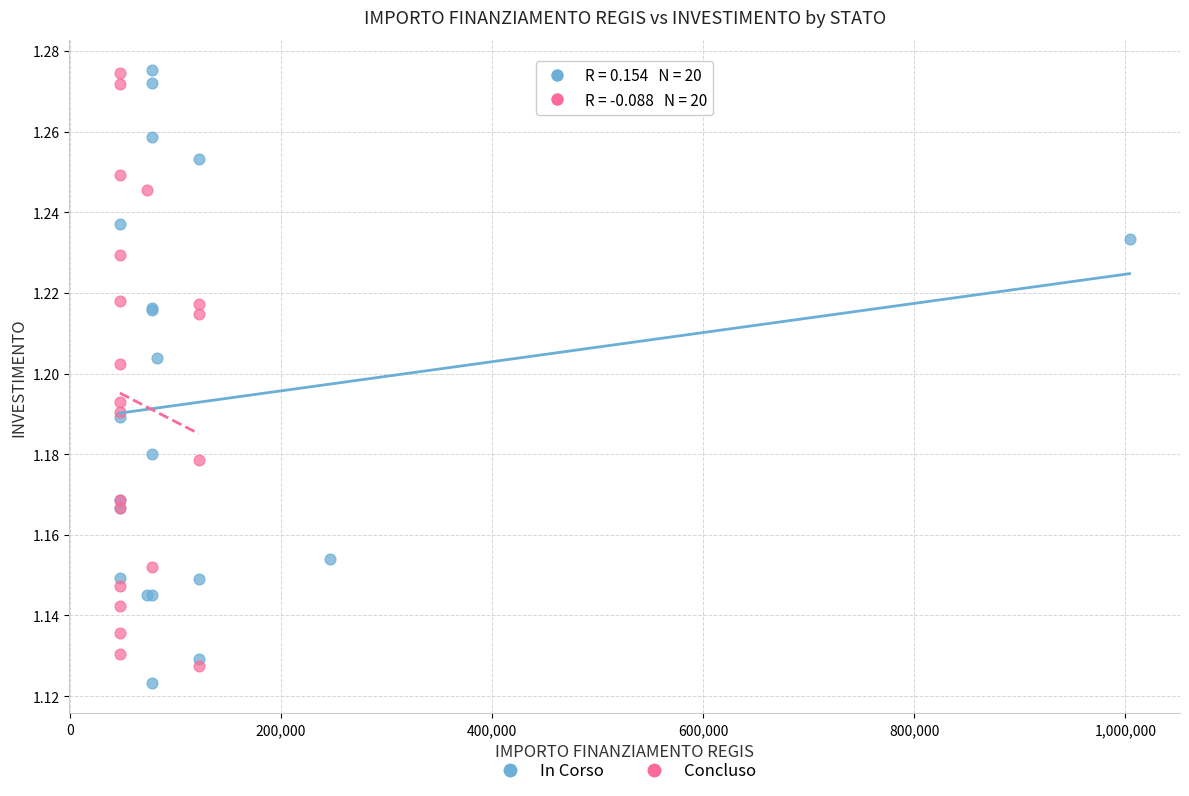

Which series contains the lowest Y value?

In Corso